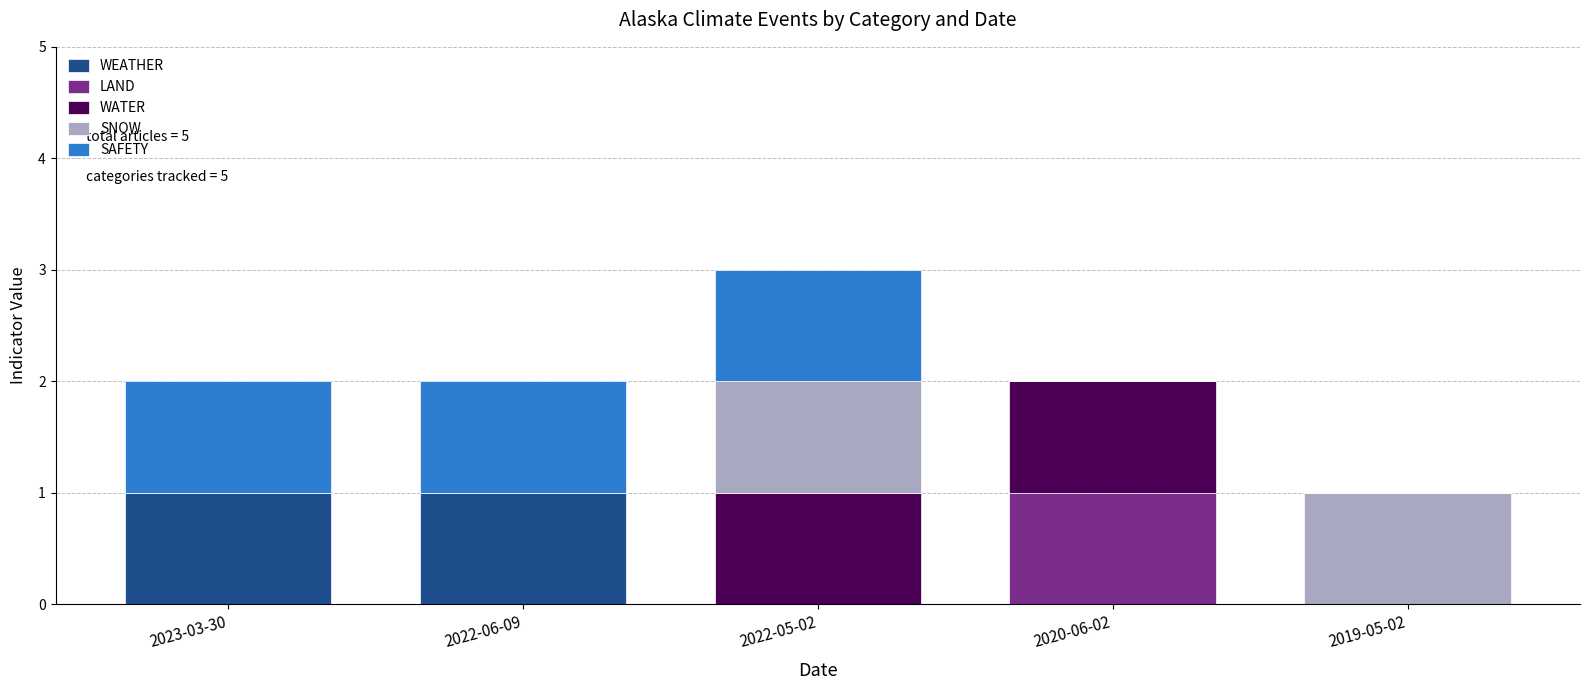

At which category is the sum across all series the highest?

2022-05-02